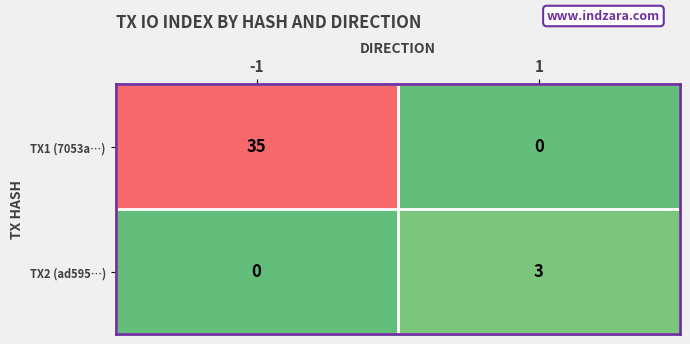

True or false: TX2 (ad595…) has a value of 2 at -1.

False